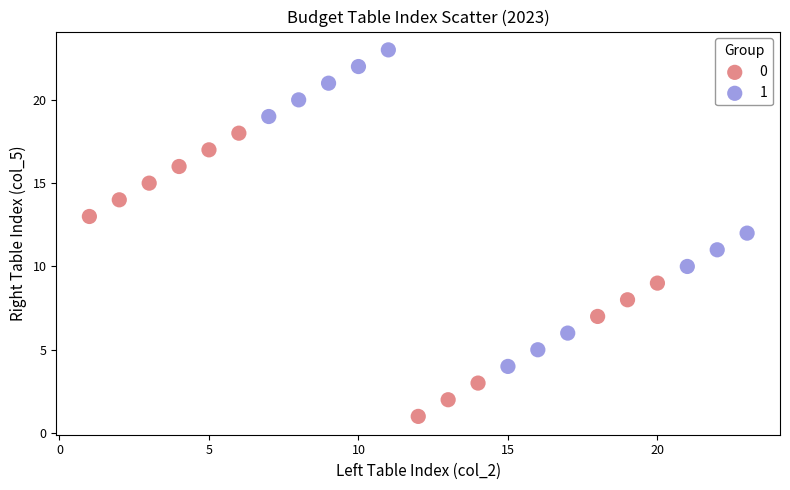

Which series has the widest spread of Y values?

1